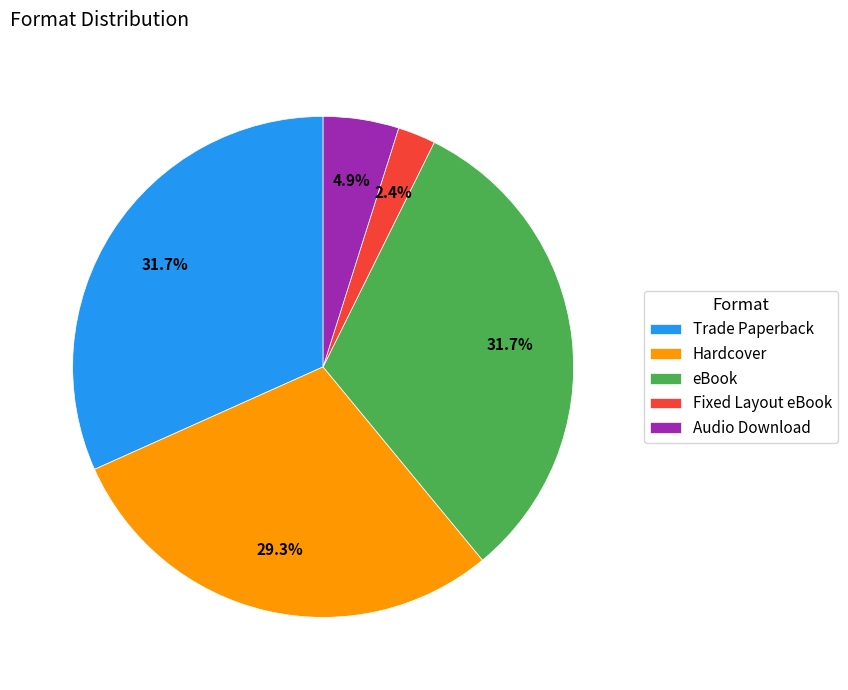

Which slice is the smallest?

Fixed Layout eBook